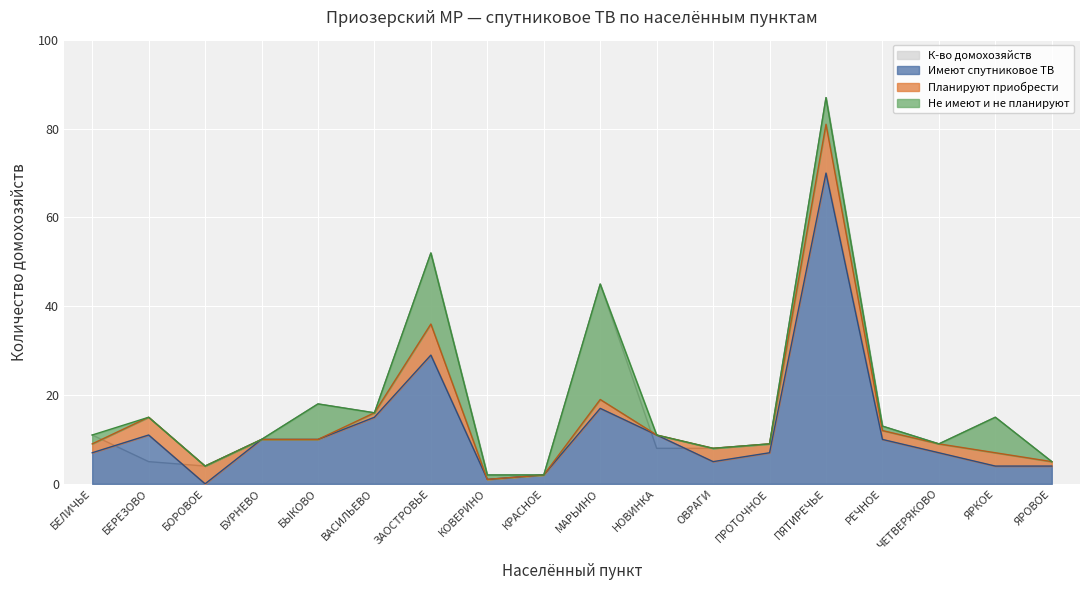

After their last crossing, which series has the higher values: К-во домохозяйств or Имеют спутниковое ТВ?

К-во домохозяйств